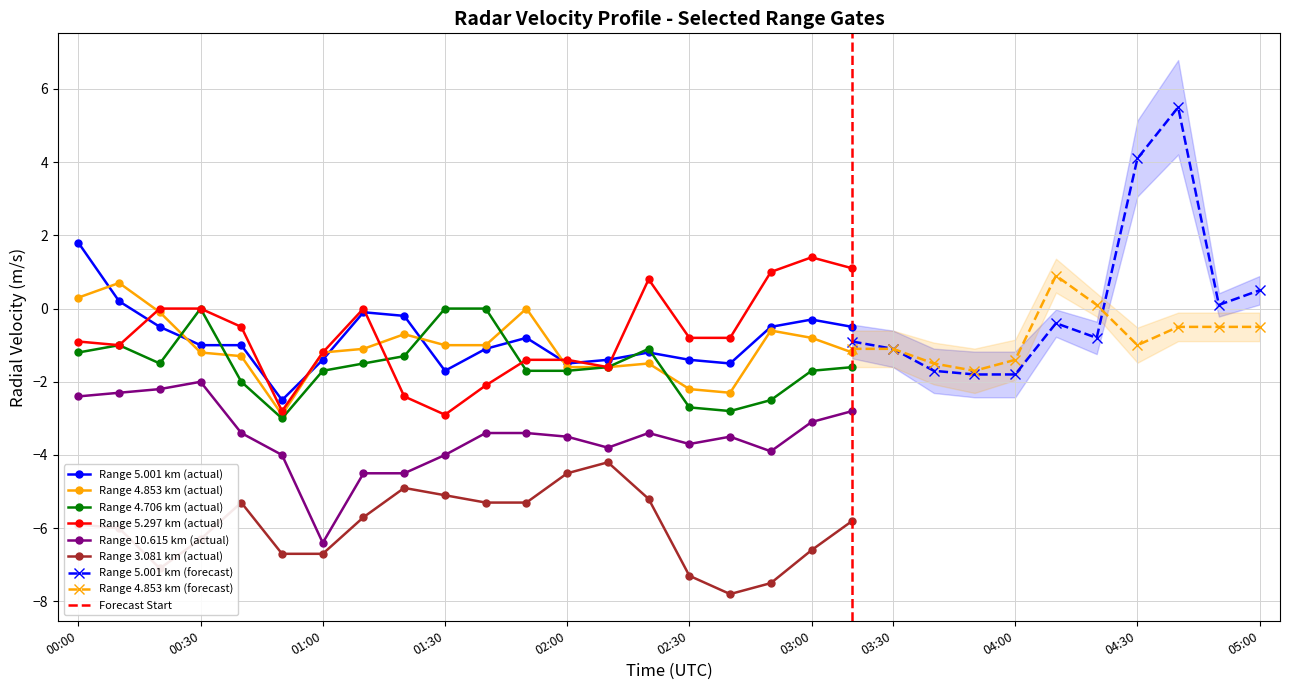

Is the value of 3.081 at 16 greater than the value of 4.853 at 11?

No